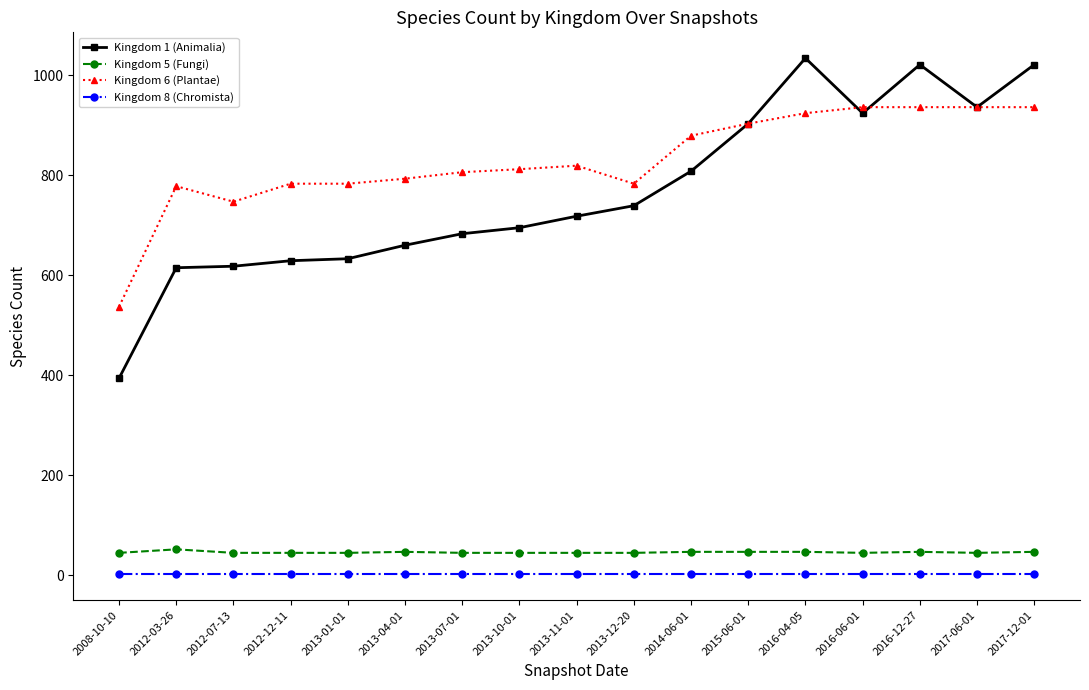

What is the difference between the highest and lowest values at 2008-10-10?

535